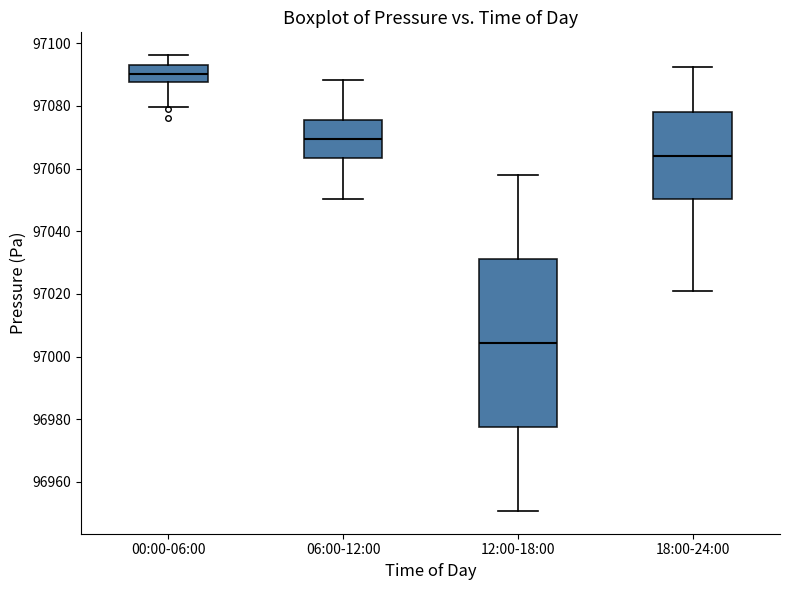

Reading left to right, transcribe this box plot: for each box, give where its median line is, the range the box spans, and where its two whiskers end, as read against the y-axis. The values are not printed on the chart, so give them approximately, as read against the axis.

00:00-06:00: median 97090, box 97088 to 97094, whiskers 97080 to 97096
06:00-12:00: median 97070, box 97064 to 97076, whiskers 97050 to 97088
12:00-18:00: median 97004, box 96978 to 97032, whiskers 96950 to 97058
18:00-24:00: median 97064, box 97050 to 97078, whiskers 97022 to 97092